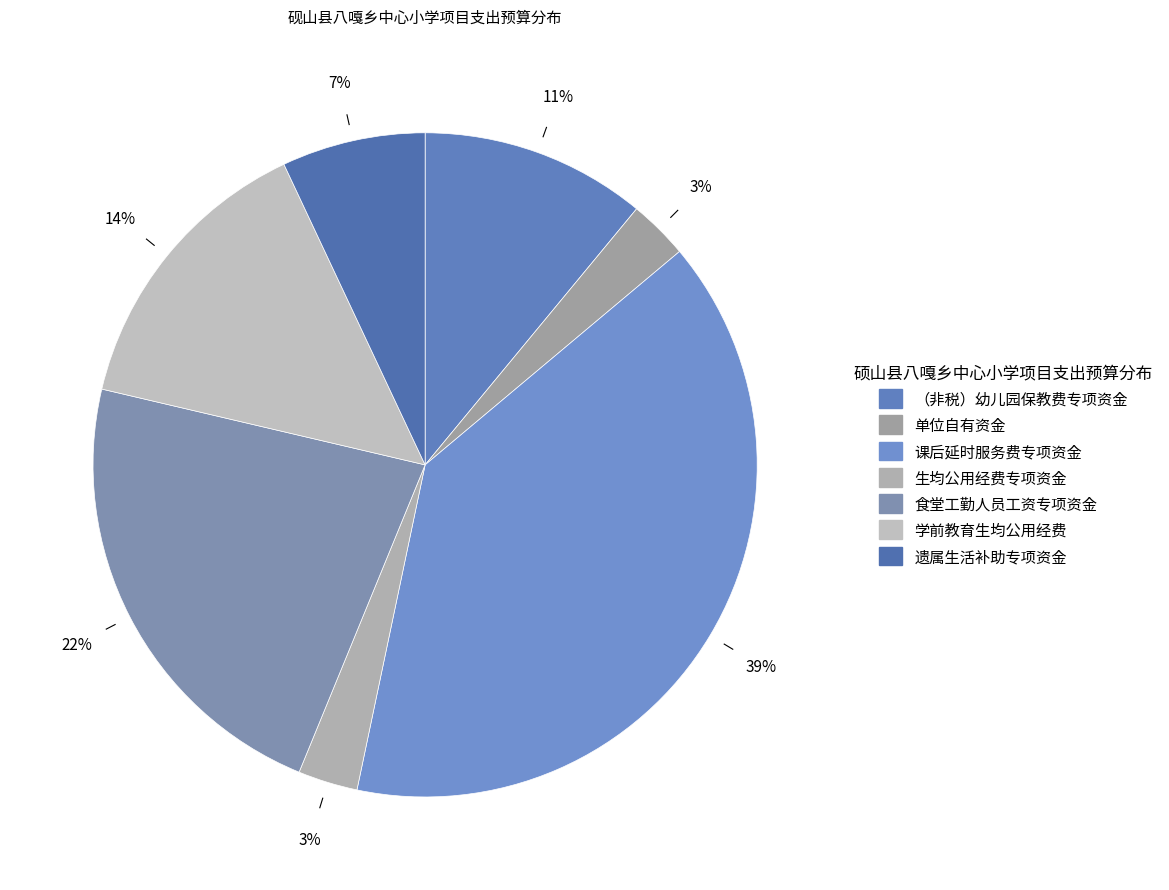

Which category has the smallest portion of the pie?

单位自有资金